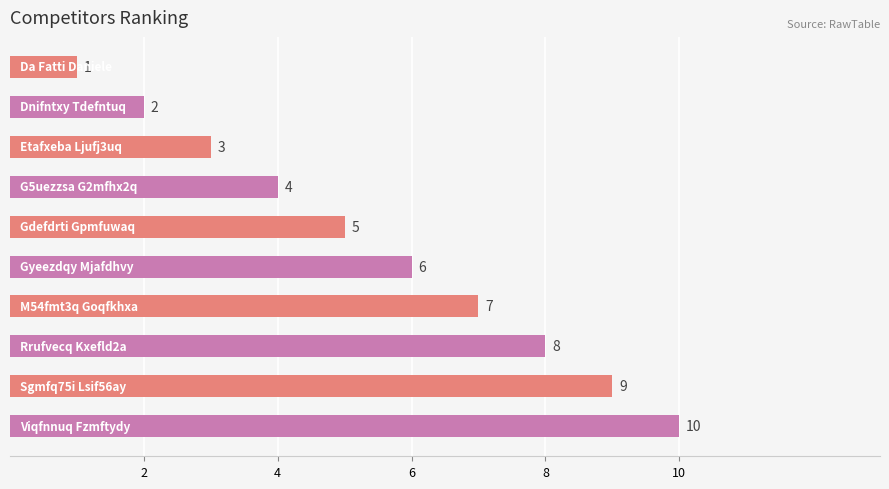

How many categories are shown in the chart?

10